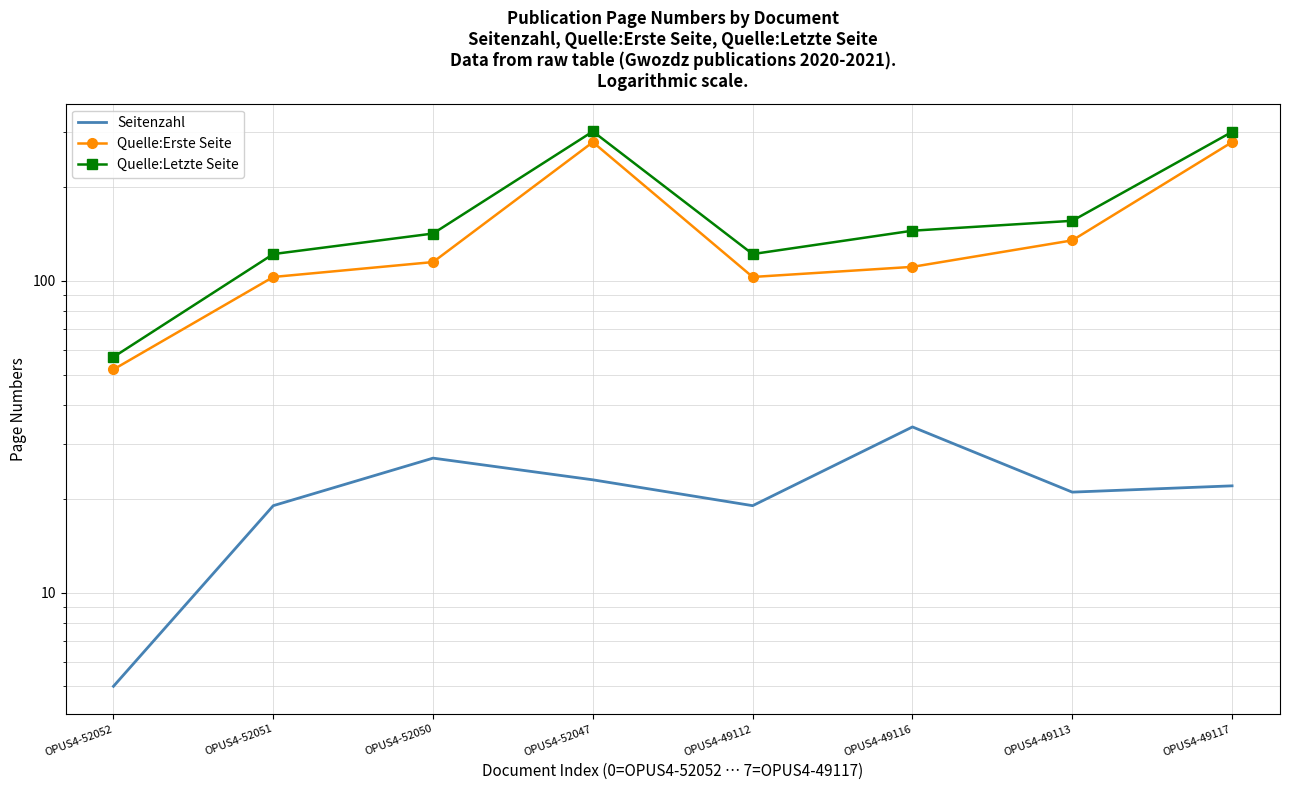

Rank the series by their maximum value, from lowest to highest.

Seitenzahl, Quelle:Erste Seite, Quelle:Letzte Seite